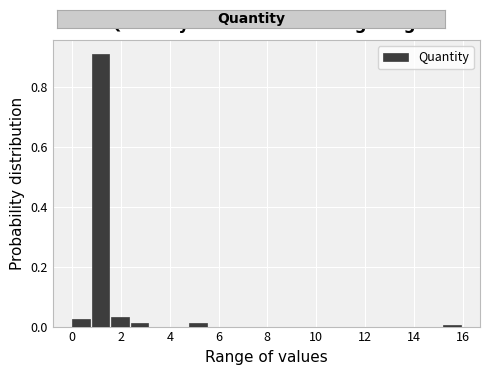

Which range on the x-axis has the tallest bar?

0.8 to 1.6